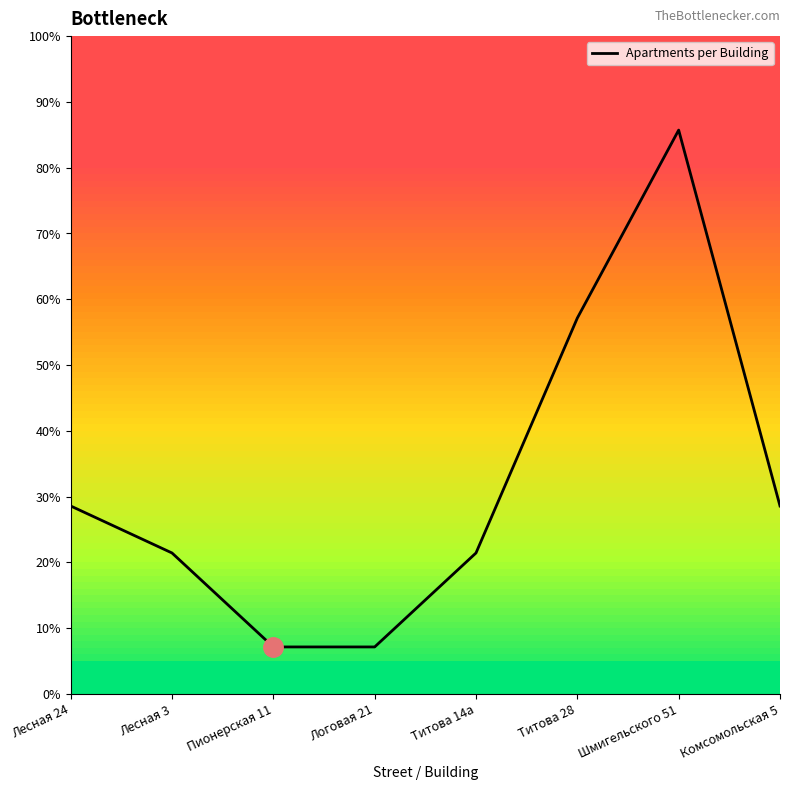

Reading left to right, what are all the values shown in this chart?

28.6	21.4	7.1	7.1	21.4	57.1	85.7	28.6